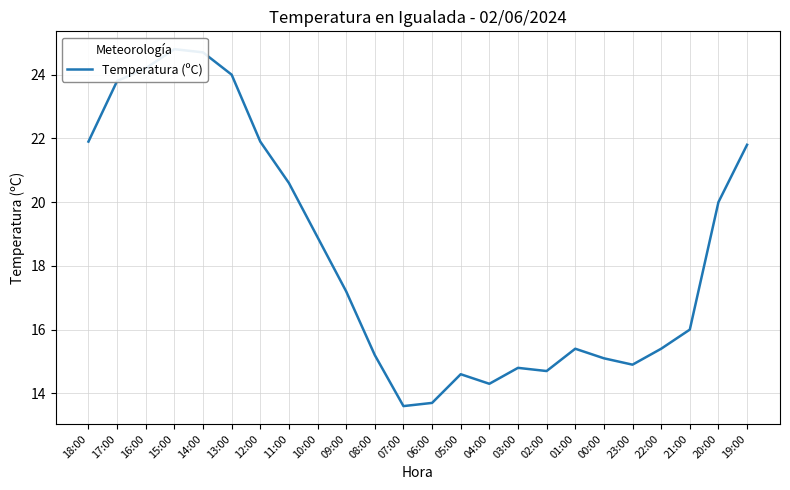

The value at 21:00 is 3.6. True or false?

False